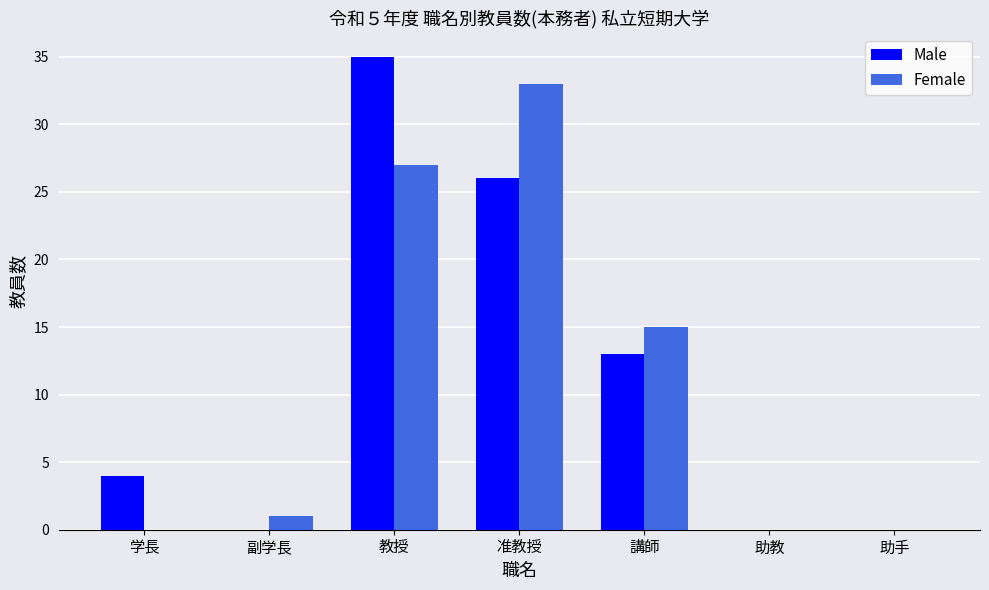

At which label is Male closest to 17?

講師